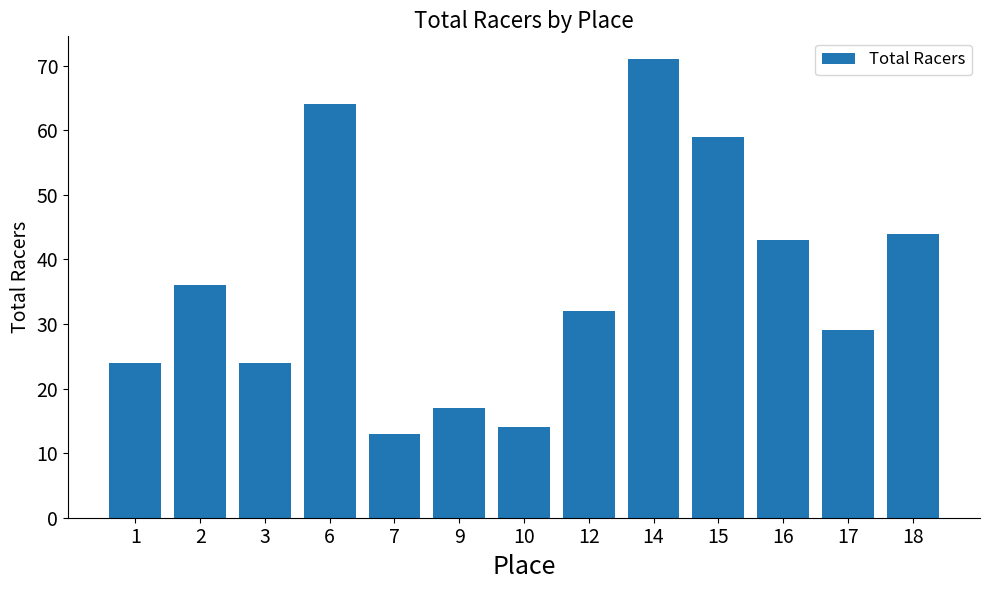

Reading right to left, transcribe all the data shown in this chart.

44	29	43	59	71	32	14	17	13	64	24	36	24